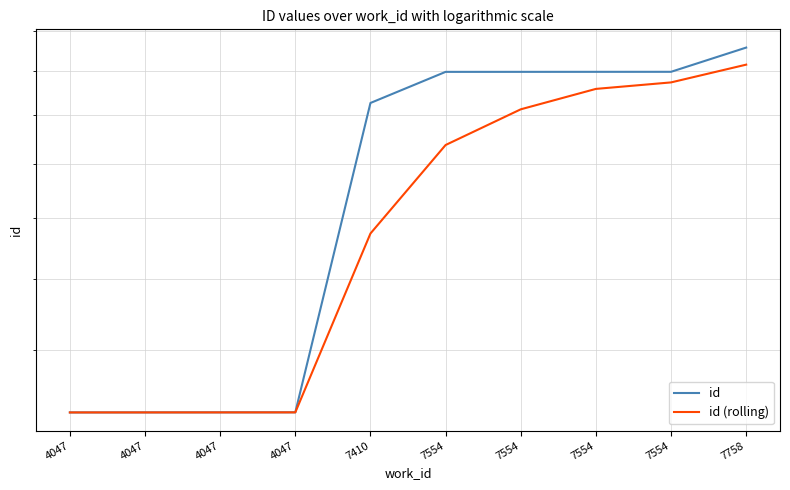

List the series in order of their peak value, highest first.

id, id (rolling)